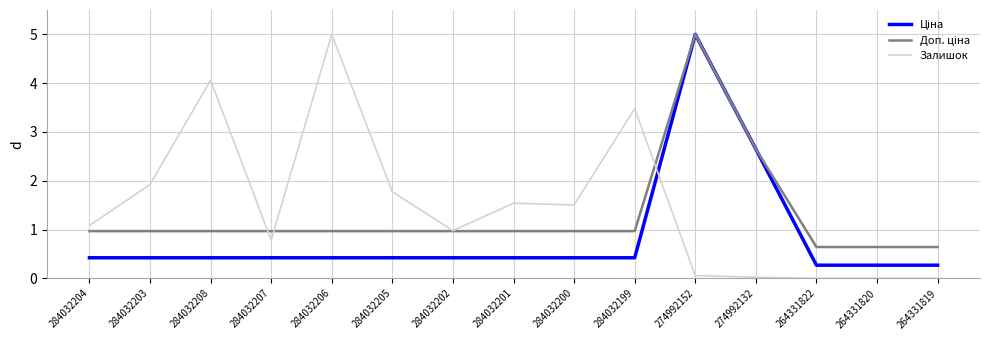

What position from the right is 284032207?

12